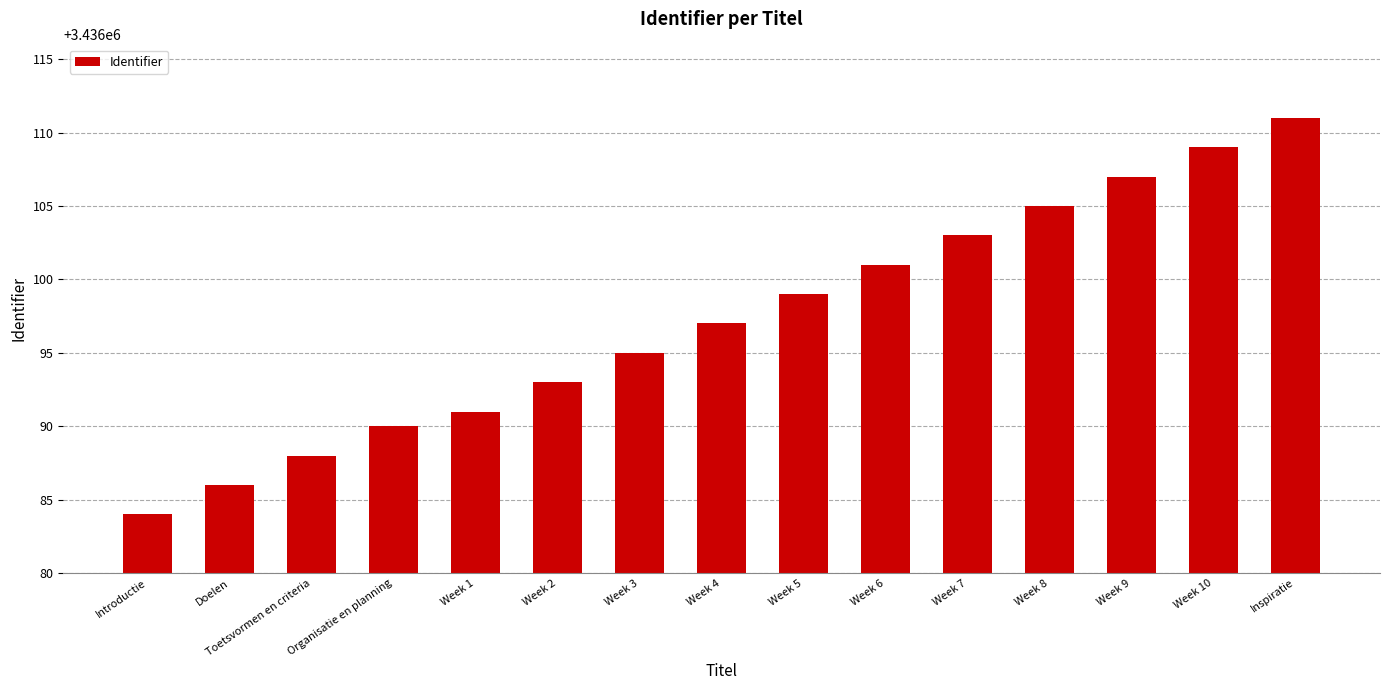

List the labels in order of value, largest first.

Inspiratie, Week 10, Week 9, Week 8, Week 7, Week 6, Week 5, Week 4, Week 3, Week 2, Week 1, Organisatie en planning, Toetsvormen en criteria, Doelen, Introductie